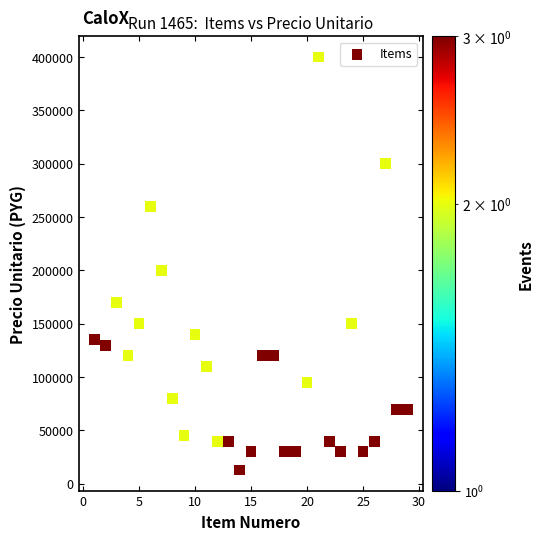

What Y value in the scatter plot is closest to 206500?

200000